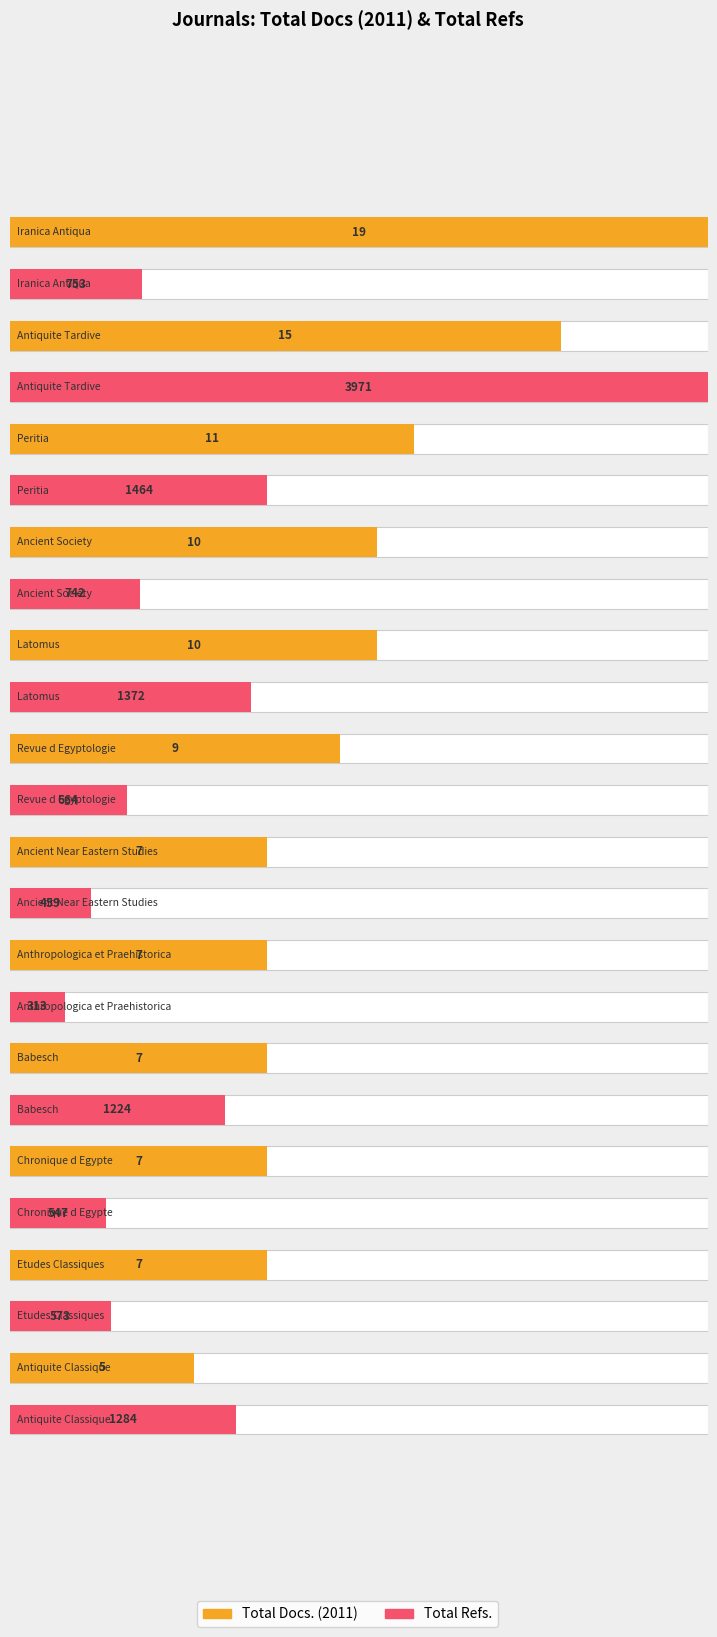

Where does the Total Docs. (2011) series first go above 9?

Iranica Antiqua